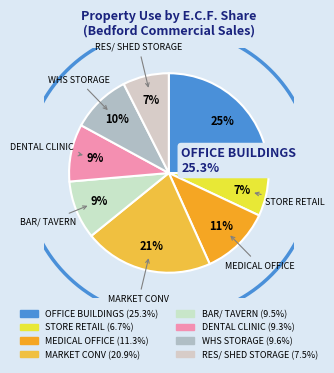

To the nearest percent, what percentage of the pie is WHS STORAGE?

10%